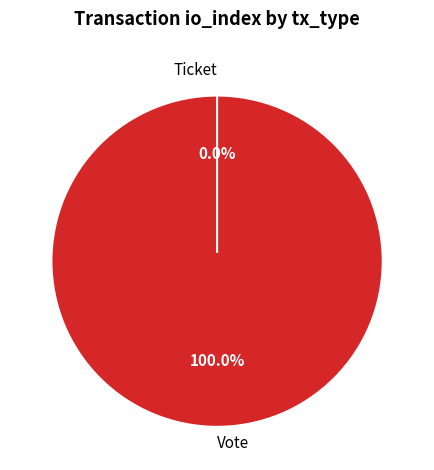

Is there a majority slice in this chart?

Yes